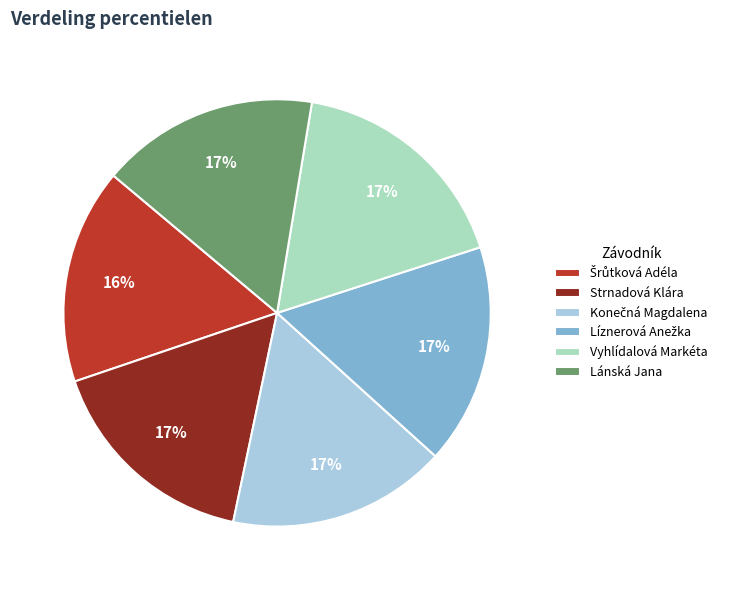

To the nearest percent, what is the difference between the largest and smallest slice percentages?

1%